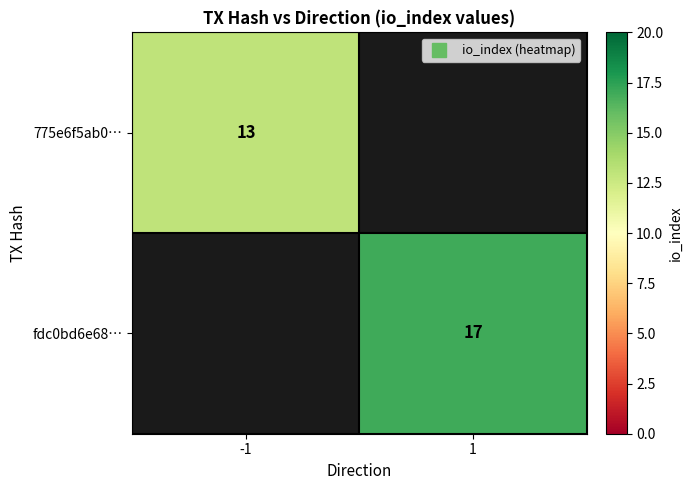

At how many categories does at least one series exceed 15?

1